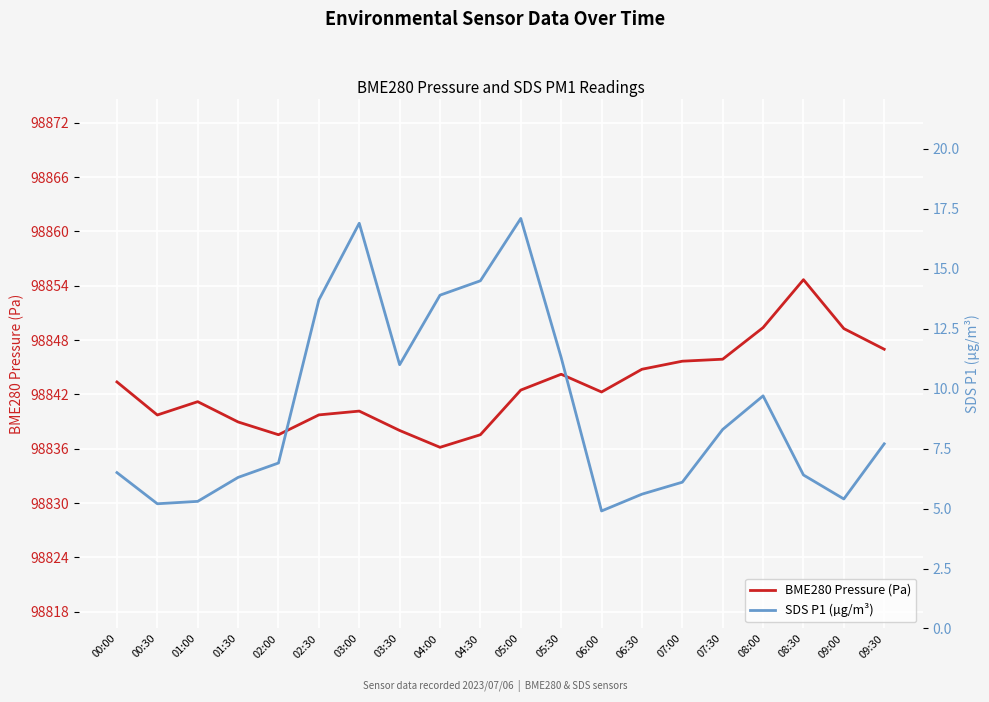

What is the label of the 13th point from the right?

03:30